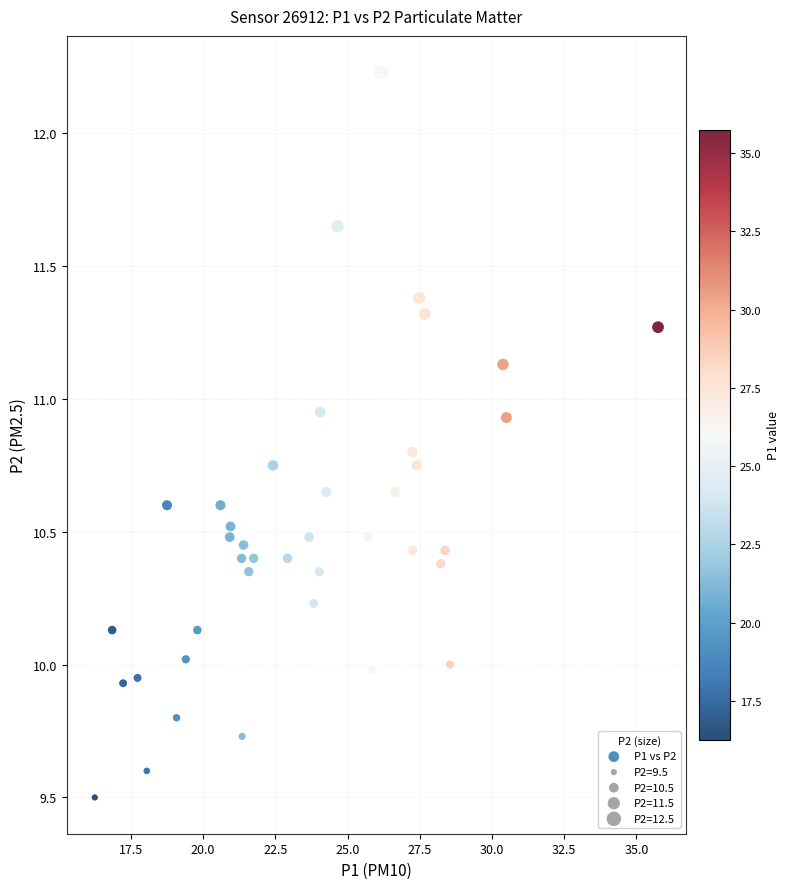

What is the range of Y values (max minus min)?

2.7